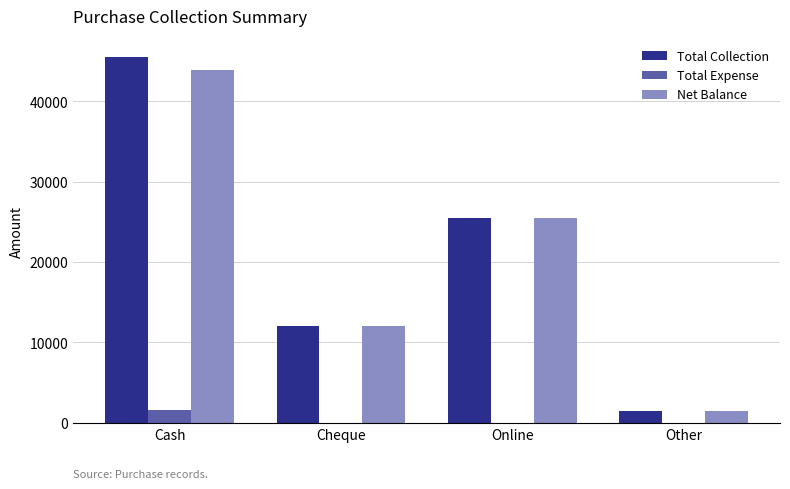

Where is Total Collection nearest to the value 23500?

Online